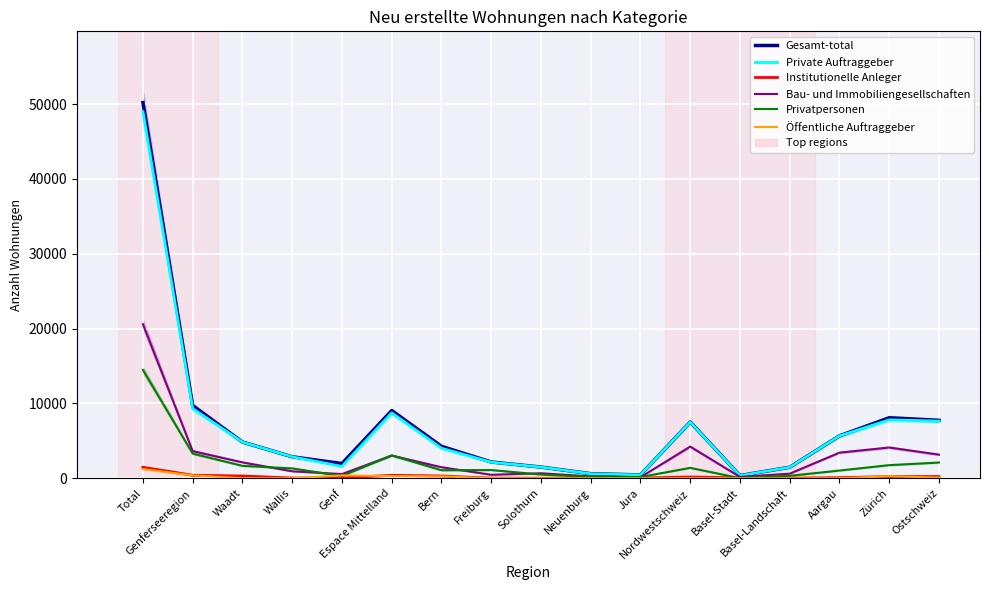

Which series has the widest spread of values?

Gesamt-total